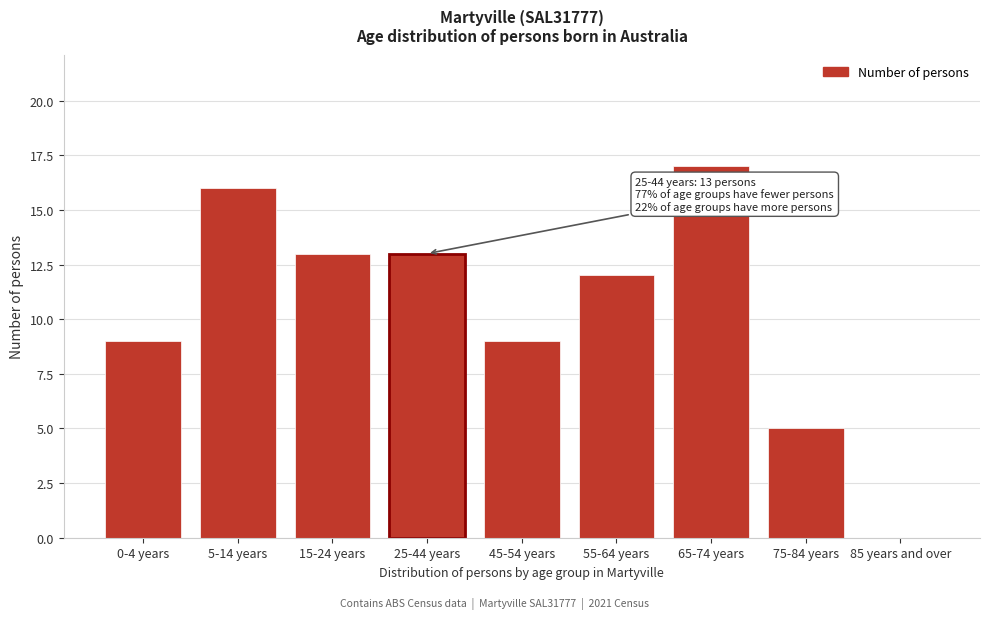

Reading left to right, what are all the values shown in this chart?

0-4 years=9	5-14 years=16	15-24 years=13	25-44 years=13	45-54 years=9	55-64 years=12	65-74 years=17	75-84 years=5	85 years and over=0